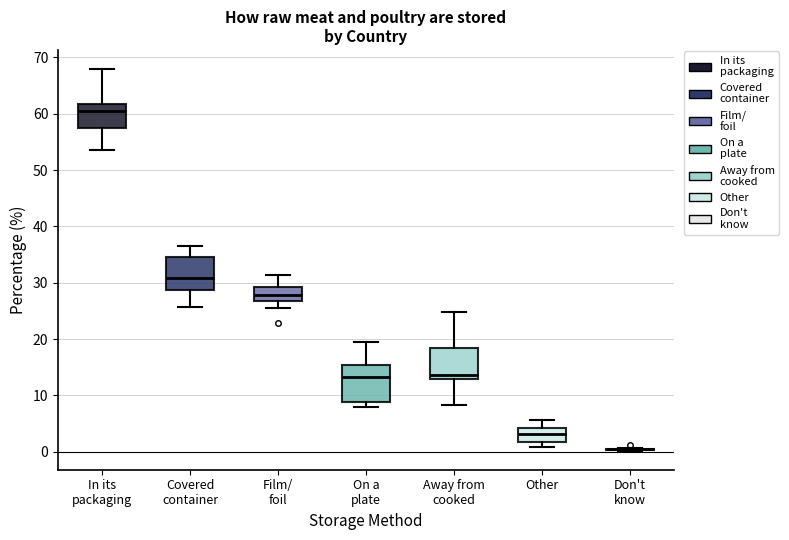

Where does the median line of the box for Away from cooked sit on the y-axis? The values are not printed on the chart, so give them approximately, as read against the axis.

14